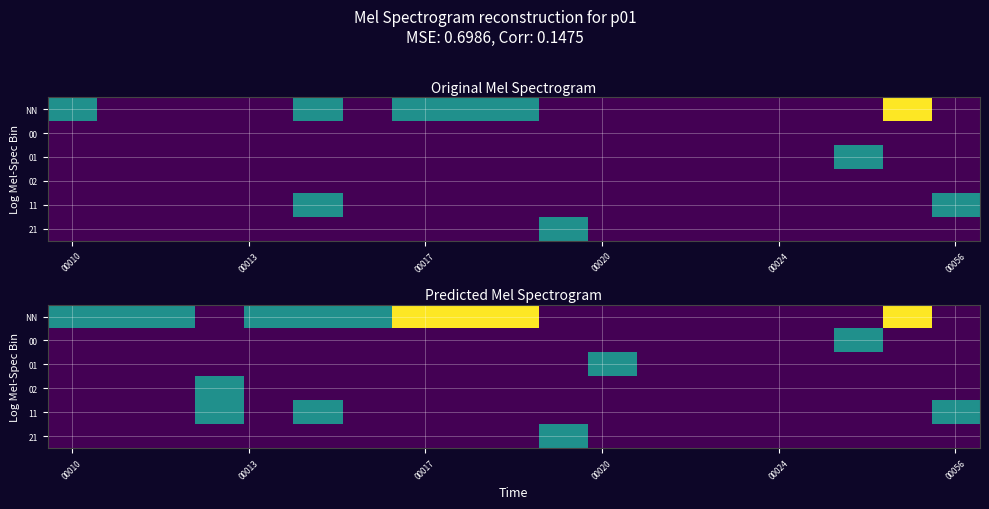

How many data points does each series have?

19